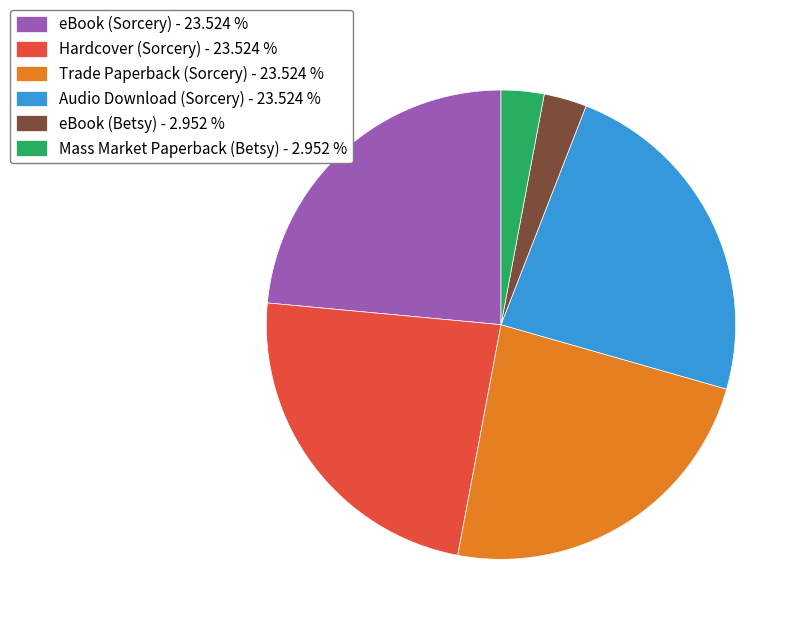

Does any single category account for the majority?

No